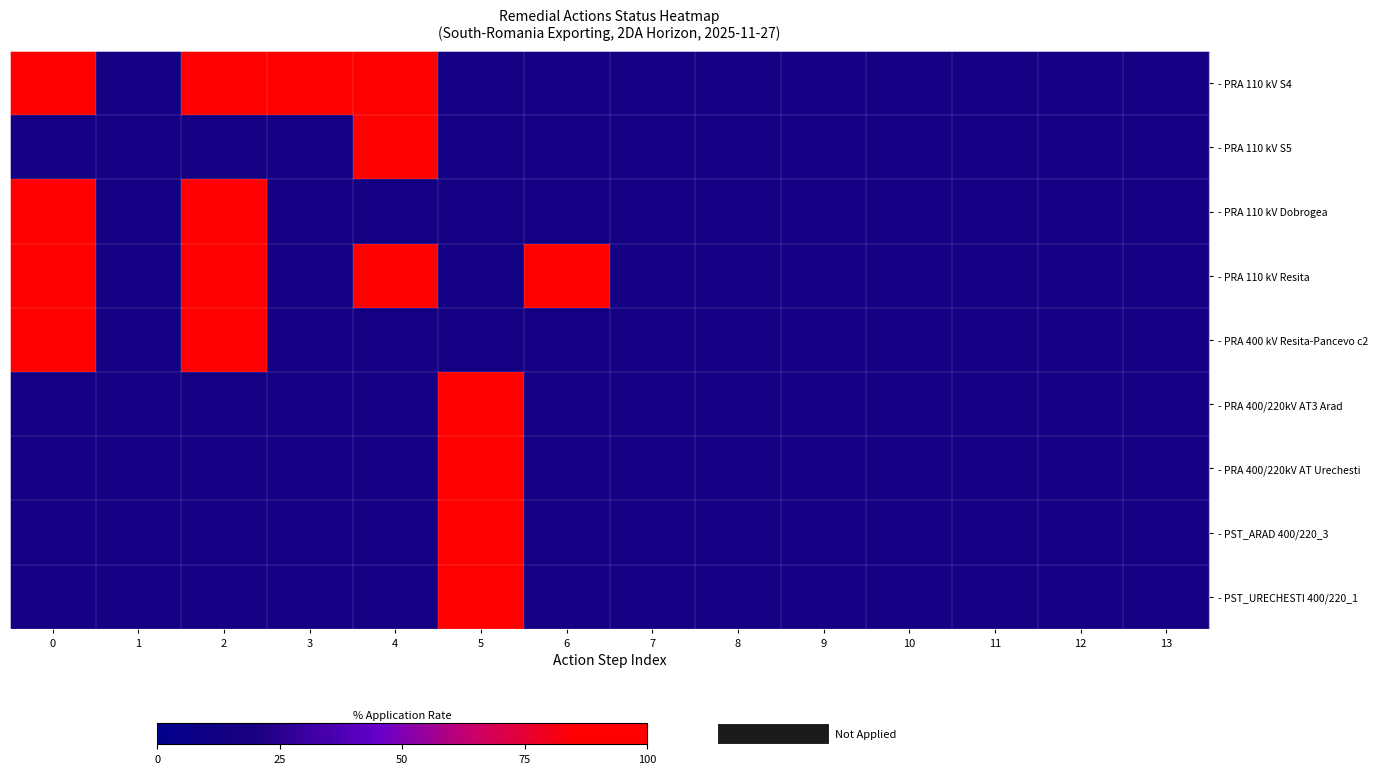

Reading right to left, list all the values displayed in this chart.

- PRA 110 kV S4: 13=15	12=15	11=15	10=15	9=15	8=15	7=15	6=15	5=15	4=90	3=90	2=90	1=15	0=90
- PRA 110 kV S5: 13=15	12=15	11=15	10=15	9=15	8=15	7=15	6=15	5=15	4=90	3=15	2=15	1=15	0=15
- PRA 110 kV Dobrogea: 13=15	12=15	11=15	10=15	9=15	8=15	7=15	6=15	5=15	4=15	3=15	2=90	1=15	0=90
- PRA 110 kV Resita: 13=15	12=15	11=15	10=15	9=15	8=15	7=15	6=90	5=15	4=90	3=15	2=90	1=15	0=90
- PRA 400 kV Resita-Pancevo c2: 13=15	12=15	11=15	10=15	9=15	8=15	7=15	6=15	5=15	4=15	3=15	2=90	1=15	0=90
- PRA 400/220kV AT3 Arad: 13=15	12=15	11=15	10=15	9=15	8=15	7=15	6=15	5=90	4=15	3=15	2=15	1=15	0=15
- PRA 400/220kV AT Urechesti: 13=15	12=15	11=15	10=15	9=15	8=15	7=15	6=15	5=90	4=15	3=15	2=15	1=15	0=15
- PST_ARAD 400/220_3: 13=15	12=15	11=15	10=15	9=15	8=15	7=15	6=15	5=90	4=15	3=15	2=15	1=15	0=15
- PST_URECHESTI 400/220_1: 13=15	12=15	11=15	10=15	9=15	8=15	7=15	6=15	5=90	4=15	3=15	2=15	1=15	0=15